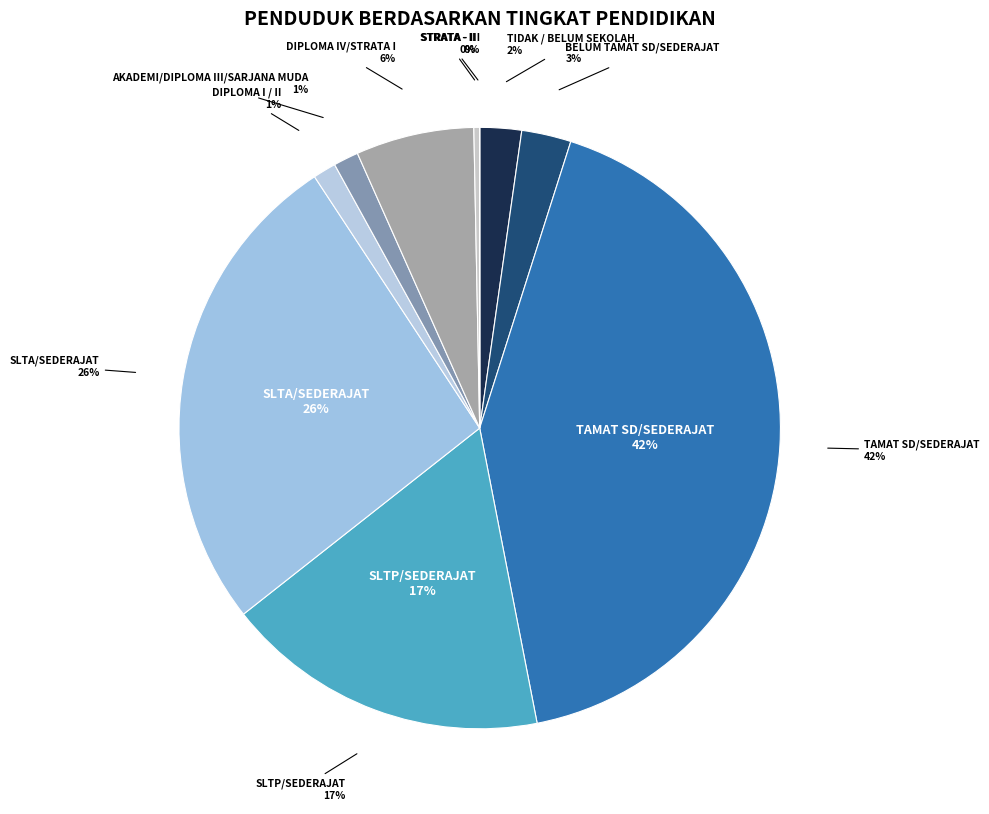

The DIPLOMA I / II slice represents 9% of the pie. True or false?

False